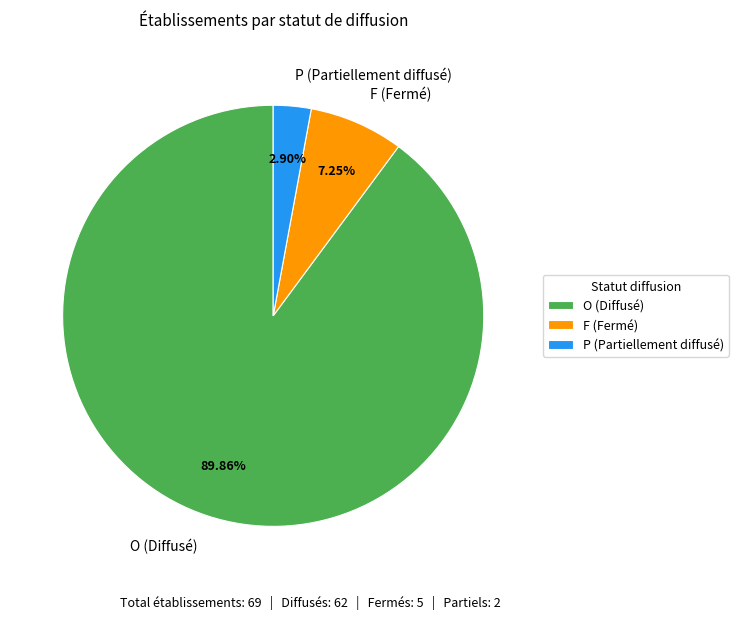

To the nearest percent, what is the difference between the largest and smallest slice percentages?

87%